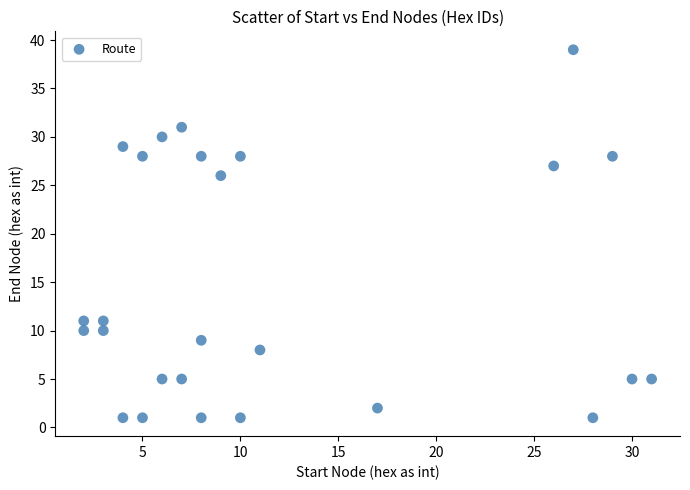

What is the range of Y values (max minus min)?

38